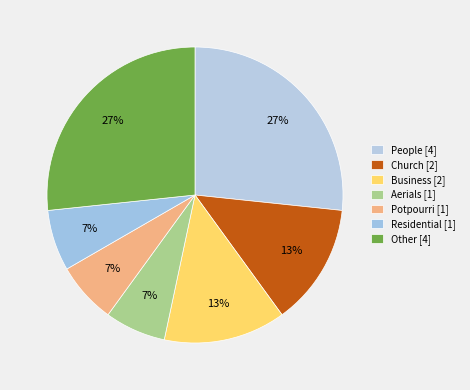

Count the number of slices in the pie.

7